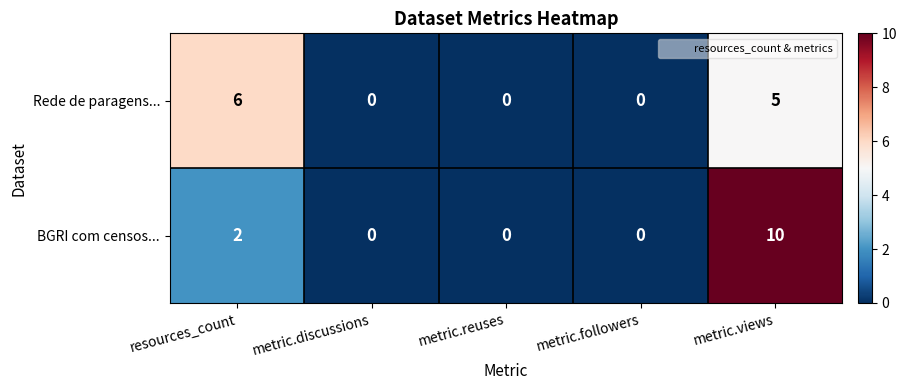

At which label does Rede de paragens... reach its peak?

resources_count